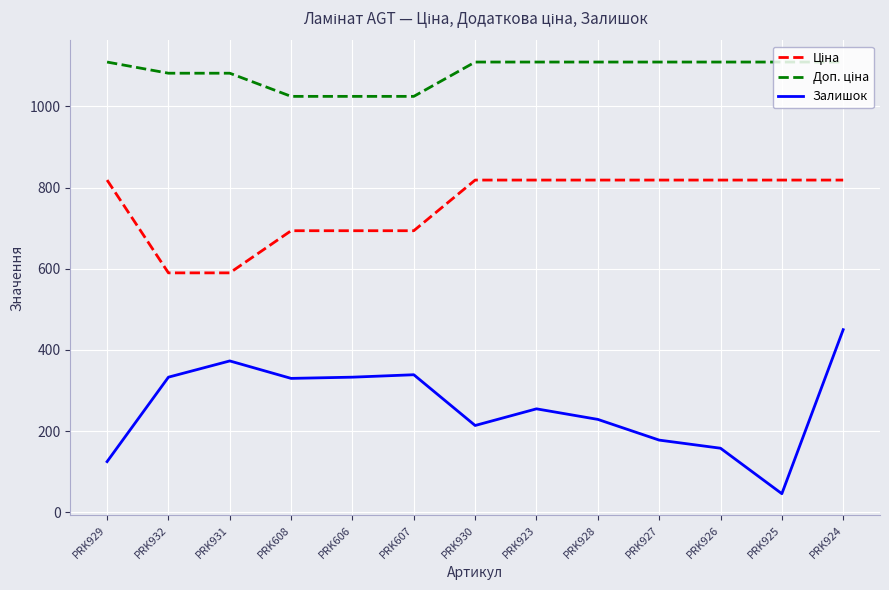

What is the difference between the highest and lowest values at PRK923?

854.2